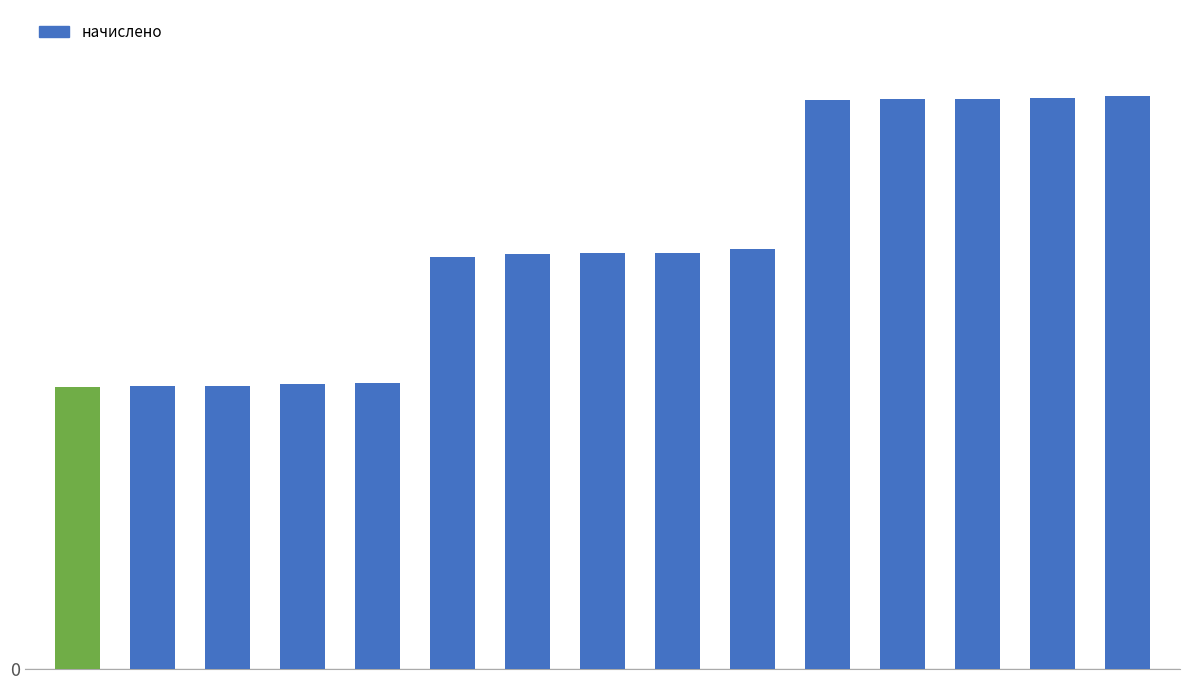

What is the value of the 8th bar from the left?

1.4